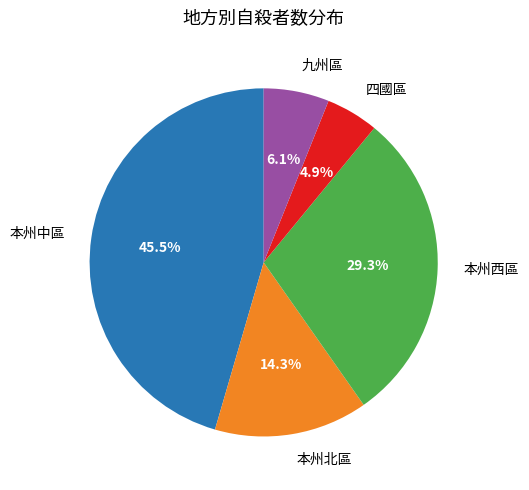

To the nearest percent, what portion does 九州區 represent?

6%